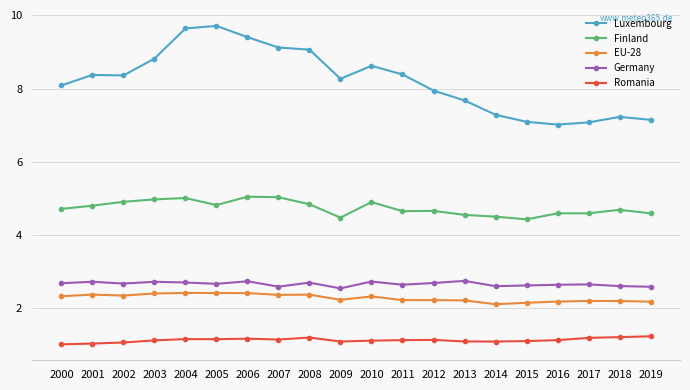

What is the greatest value displayed?

9.7